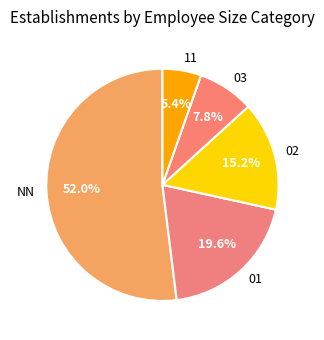

Is there any slice that represents more than half of the pie?

Yes